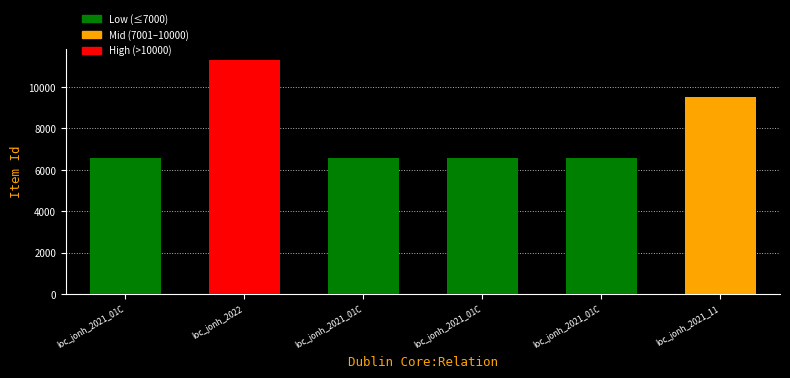

How many series are shown in this chart?

1